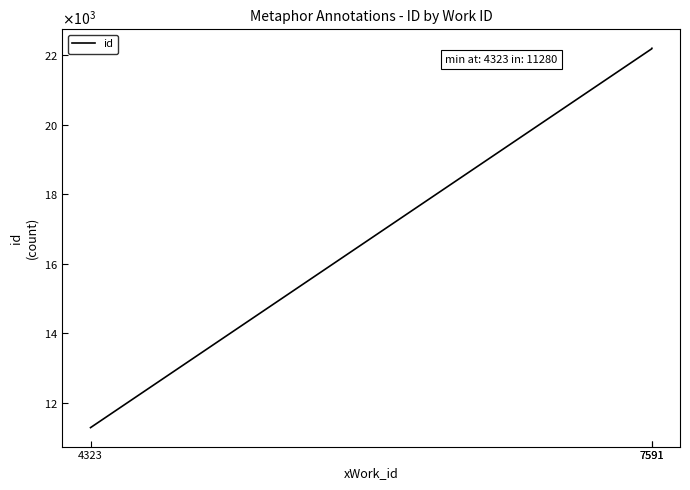

What is the sum of the values at 4323 and 7591?

33474